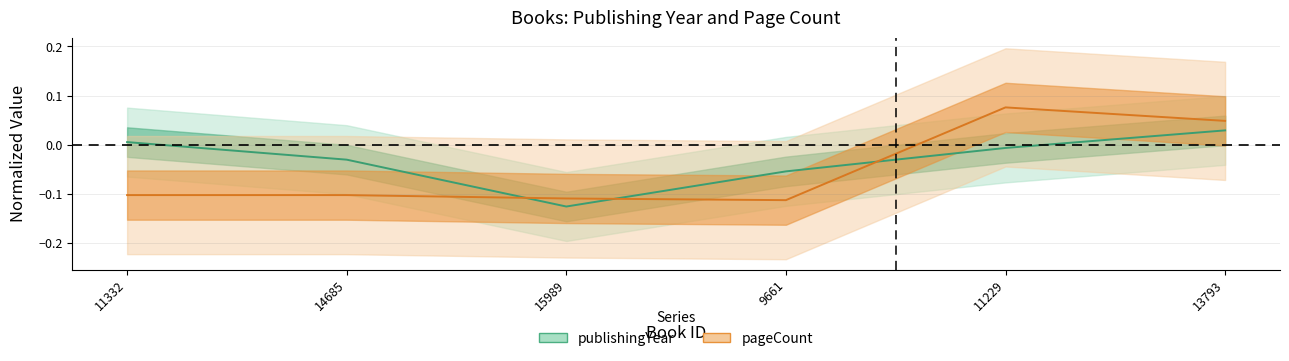

Reading left to right, list all the values displayed in this chart.

publishingYear: 0.0	-0.0	-0.1	-0.1	-0.0	0.0
pageCount: -0.1	-0.1	-0.1	-0.1	0.1	0.0